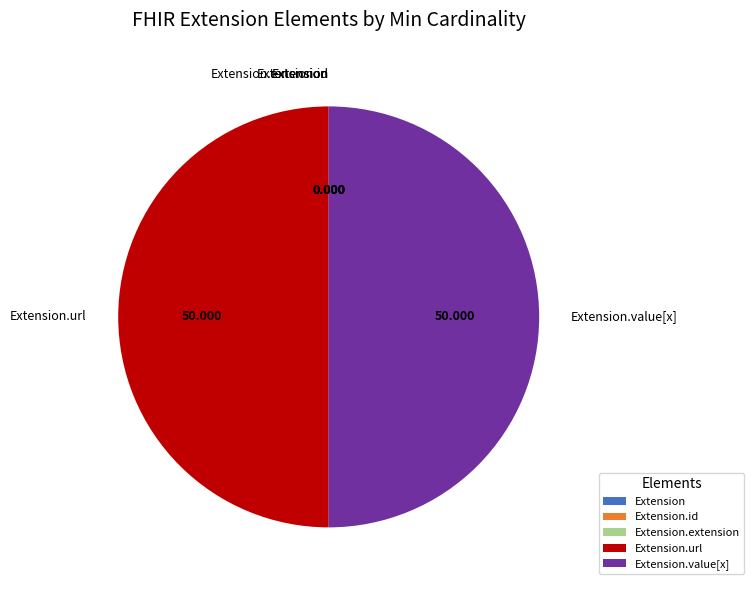

What is the total percentage of Extension.url and Extension.id?

50.0%